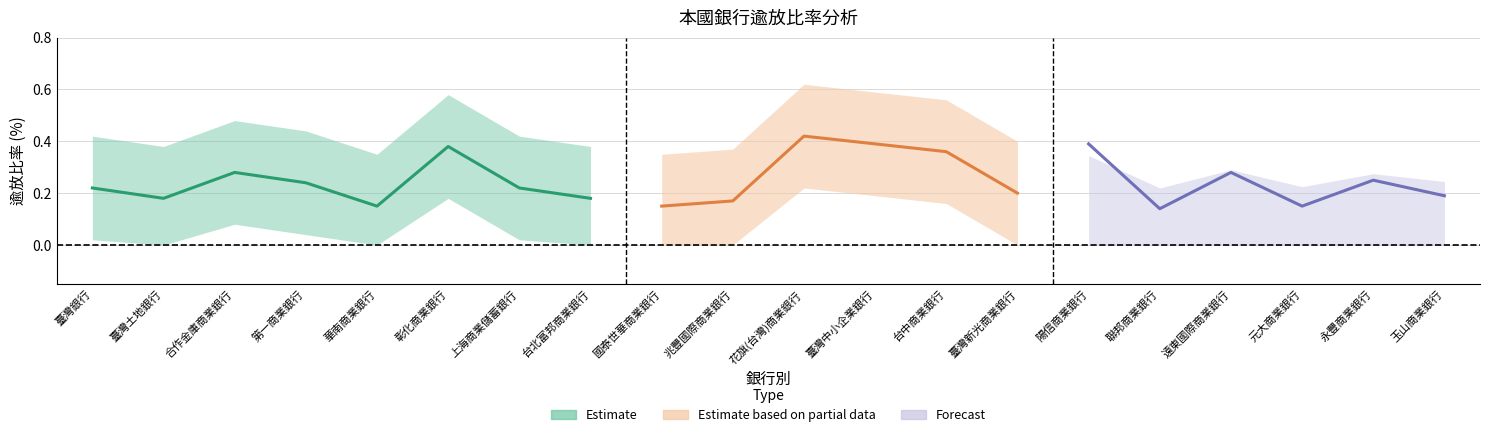

List the labels in order of 備抵呆帳/逾期放款下界 value, smallest first.

臺灣土地銀行, 華南商業銀行, 台北富邦商業銀行, 國泰世華商業銀行, 兆豐國際商業銀行, 臺灣新光商業銀行, 聯邦商業銀行, 元大商業銀行, 玉山商業銀行, 臺灣銀行, 上海商業儲蓄銀行, 第一商業銀行, 永豐商業銀行, 合作金庫商業銀行, 遠東國際商業銀行, 台中商業銀行, 彰化商業銀行, 臺灣中小企業銀行, 陽信商業銀行, 花旗(台灣)商業銀行